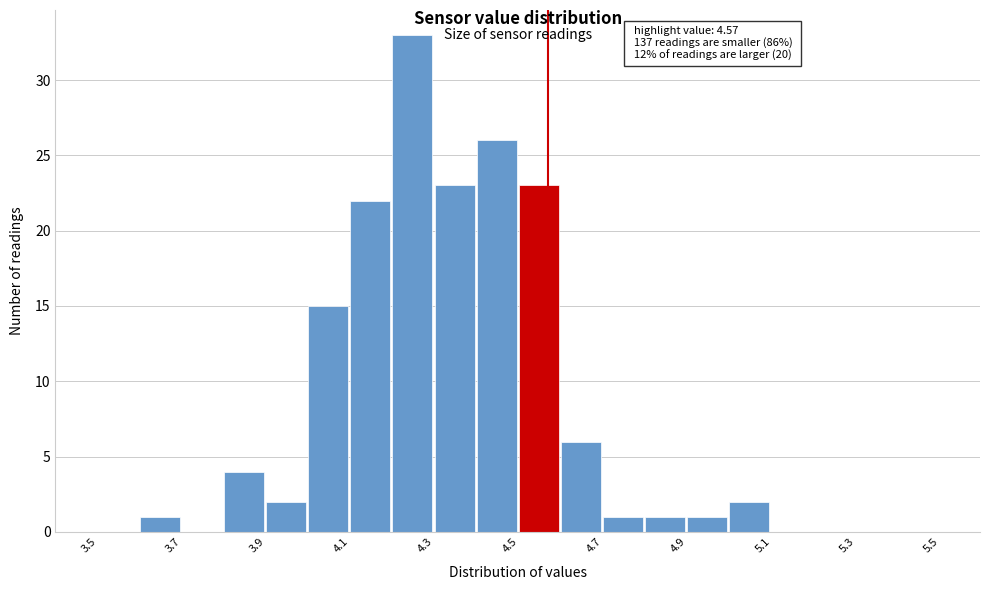

Over which range of the x-axis is the bar tallest?

4.2 to 4.3